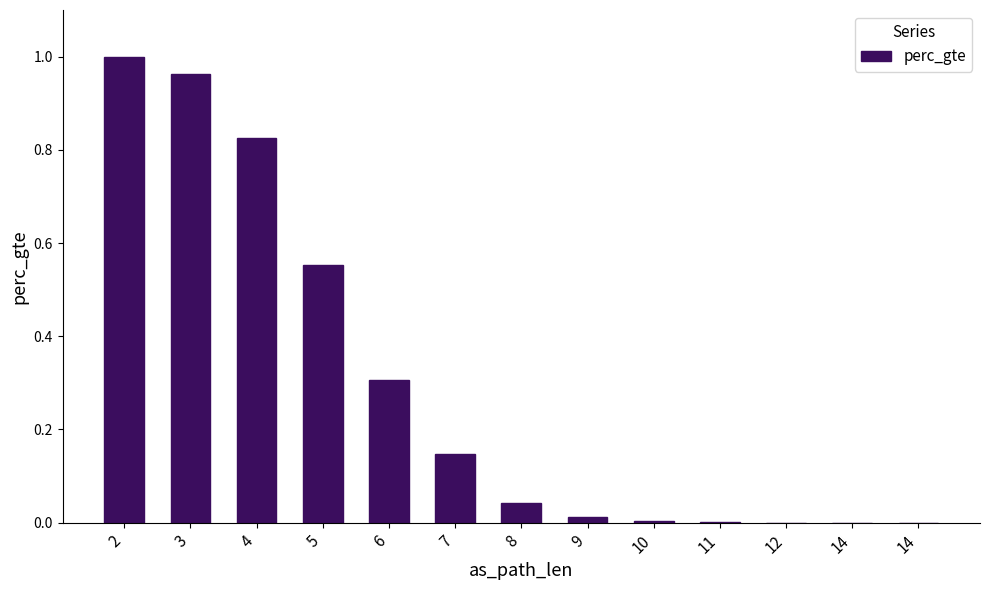

Which has a higher value, 14 or 8?

8